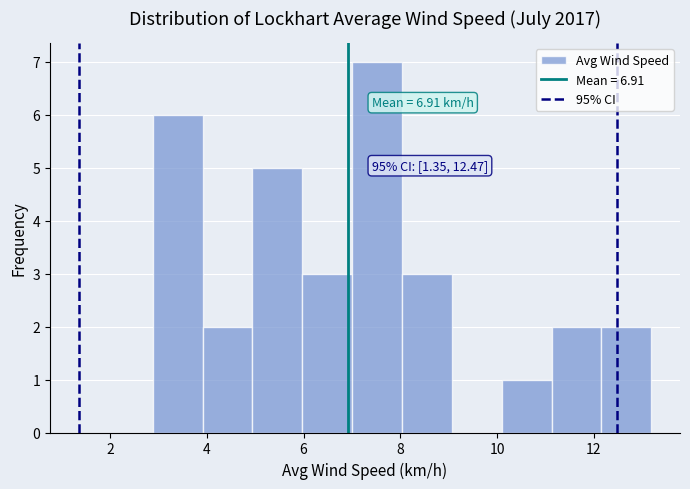

Which range on the x-axis has the tallest bar?

7.0 to 8.0